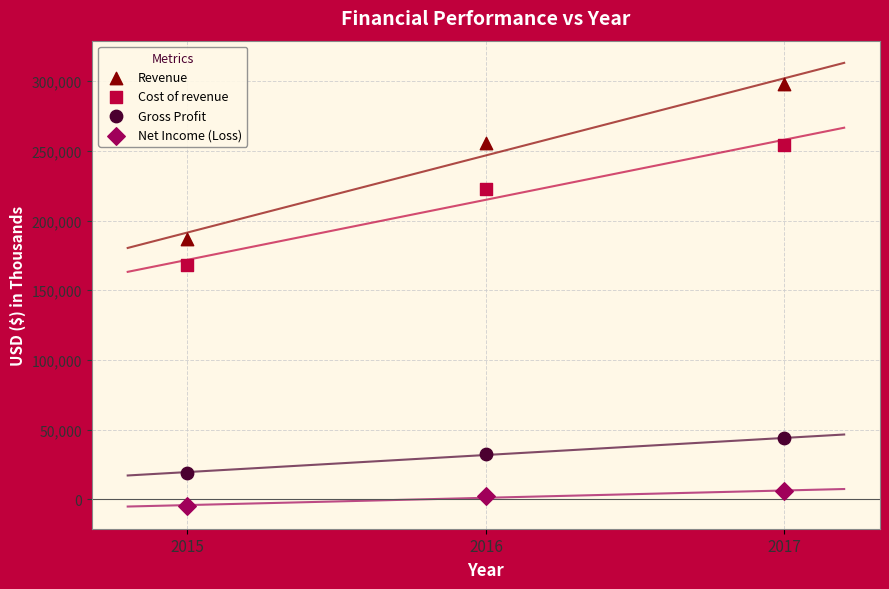

What are all the series names shown in the legend?

Revenue, Cost of revenue, Gross Profit, Net Income (Loss)